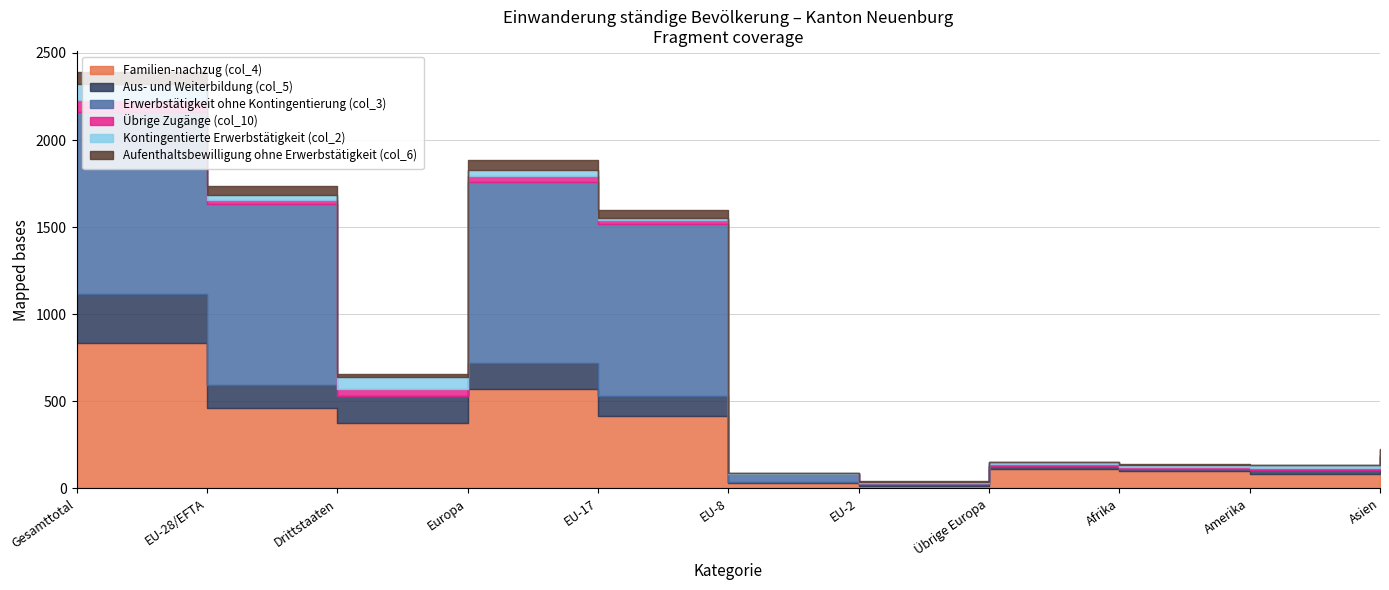

Reading left to right, extract all data points from this chart.

Familien-nachzug (col_4): 833	460	373	568	417	28	14	108	97	79	85
Aus- und Weiterbildung (col_5): 285	131	154	149	111	6	9	18	13	28	94
Erwerbstätigkeit ohne Kontingentierung (col_3): 1045	1044	1	1044	991	47	6	0	0	0	1
Übrige Zugänge (col_10): 65	21	44	35	20	0	1	14	13	7	9
Kontingentierte Erwerbstätigkeit (col_2): 93	26	67	34	12	6	8	8	9	17	32
Aufenthaltsbewilligung ohne Erwerbstätigkeit (col_6): 71	54	17	56	49	3	1	2	7	5	3